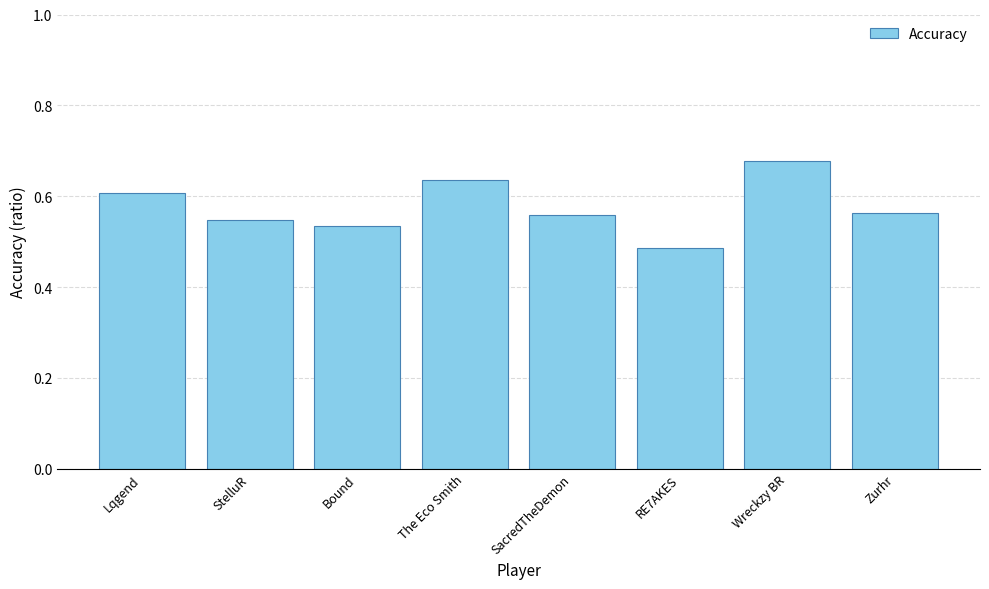

What is the difference between the values at Wreckzy BR and Bound?

0.1